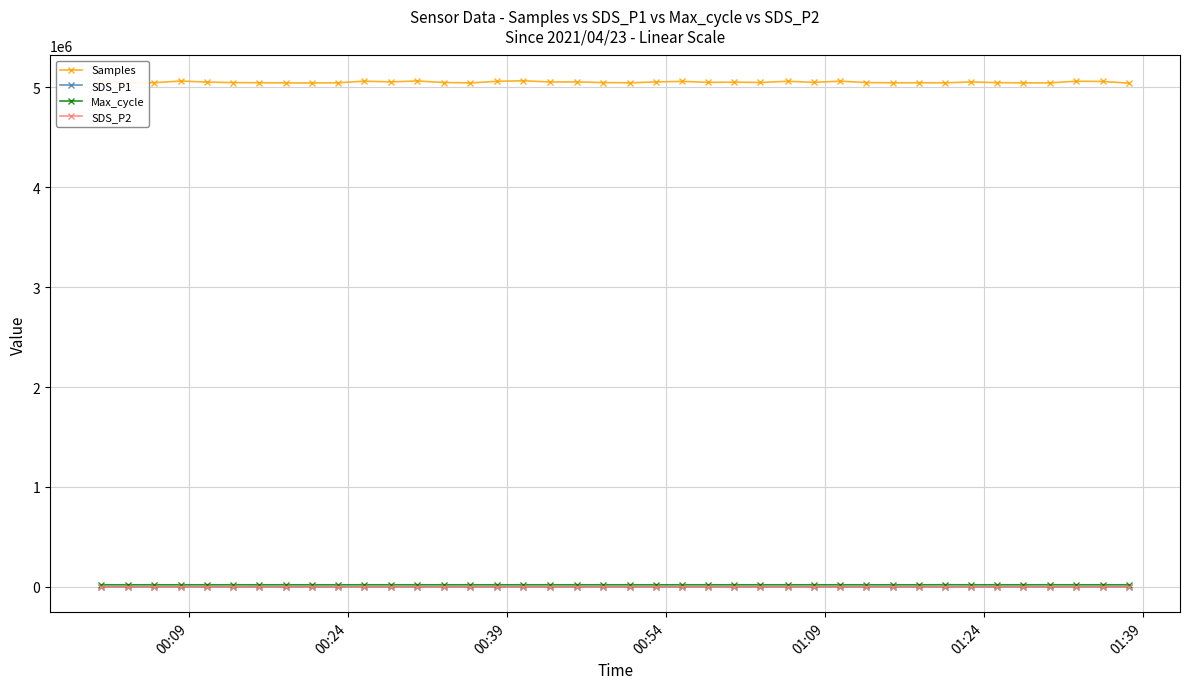

True or false: SDS_P1 and Samples cross at least once.

False